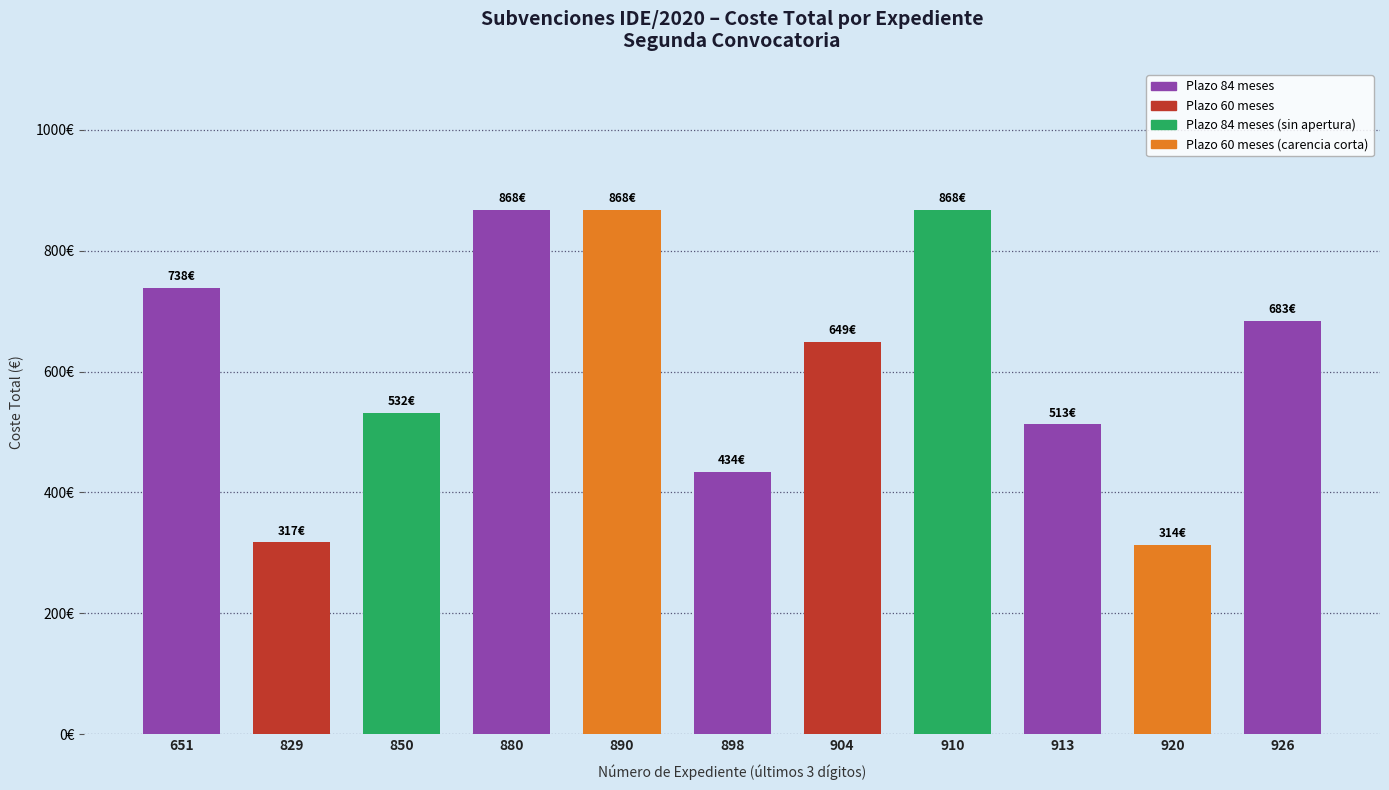

Does the chart contain any negative values?

No